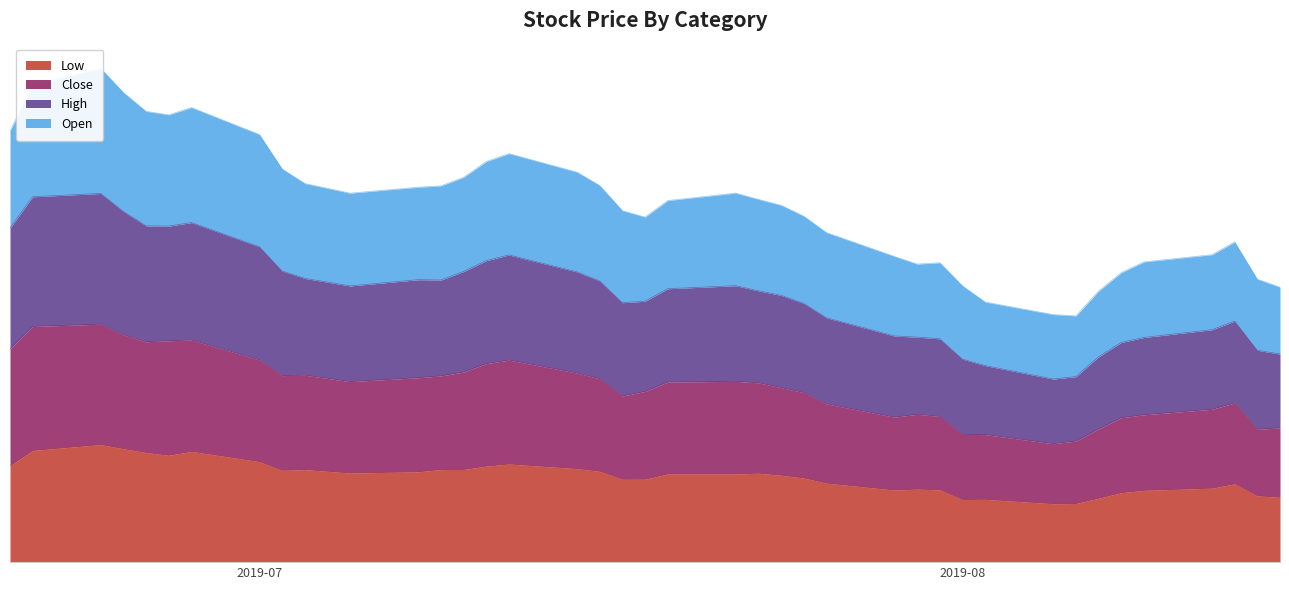

What are all the series names shown in the legend?

Low, Close, High, Open